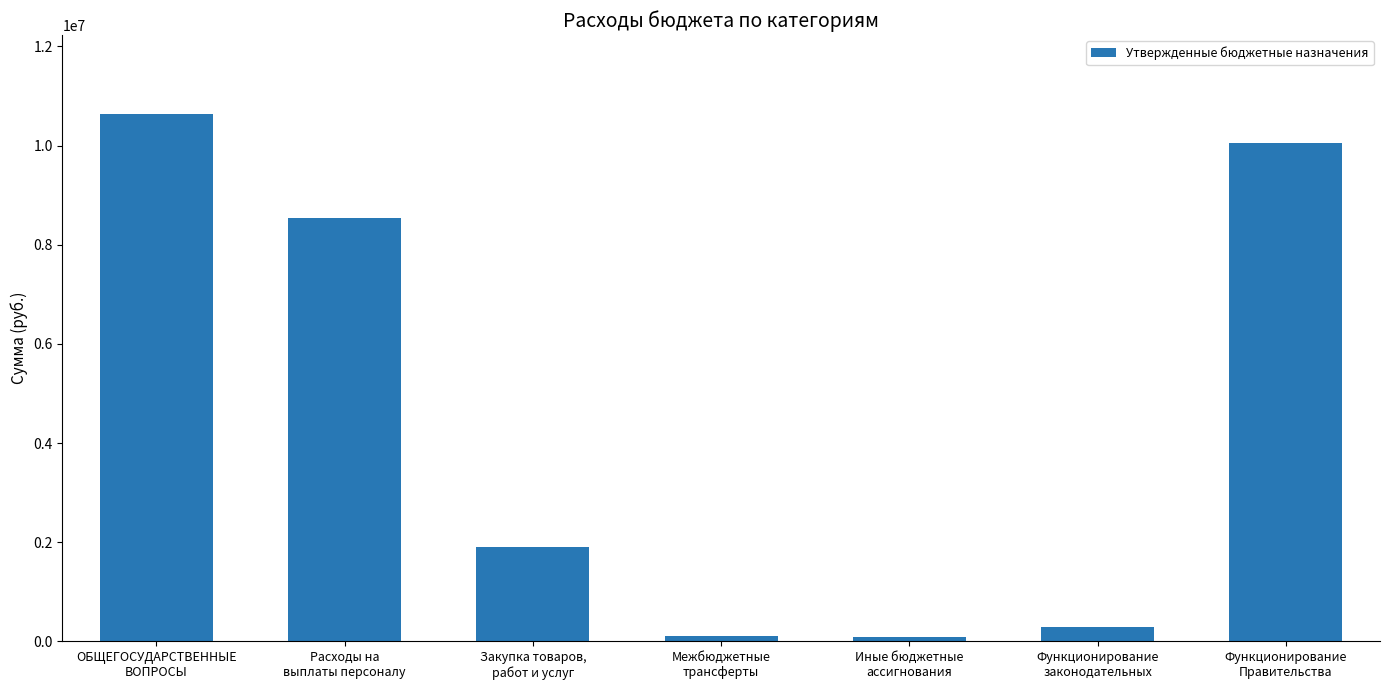

What is the change in value from Расходы на
выплаты персоналу to Иные бюджетные
ассигнования?

-8437600